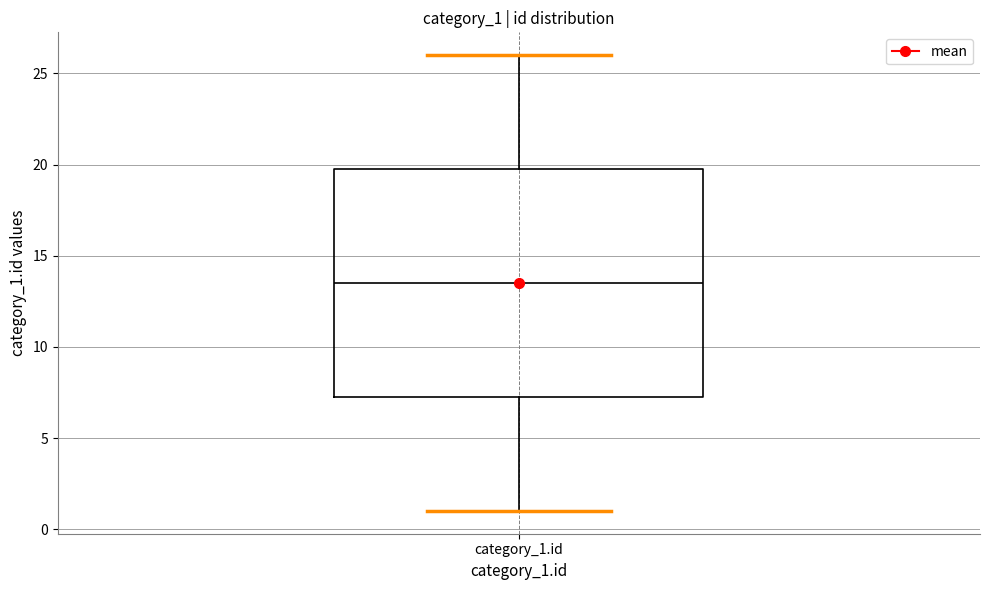

Where does the upper whisker of the box for category_1.id end on the y-axis? The values are not printed on the chart, so give them approximately, as read against the axis.

26.0